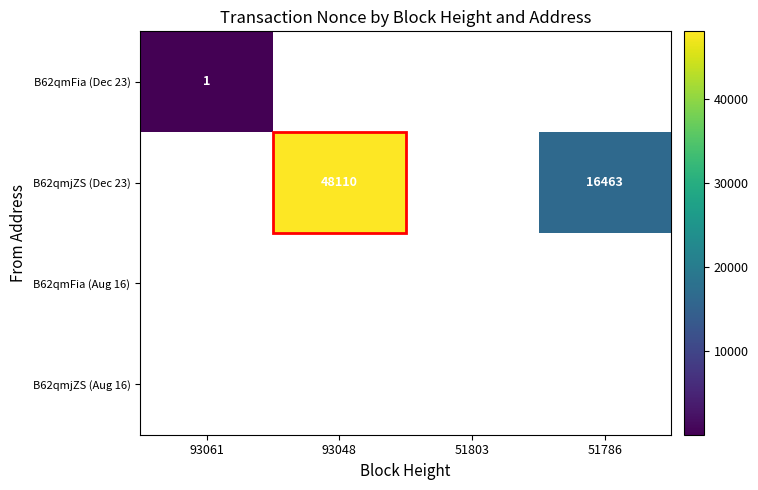

How many data points does each series have?

4